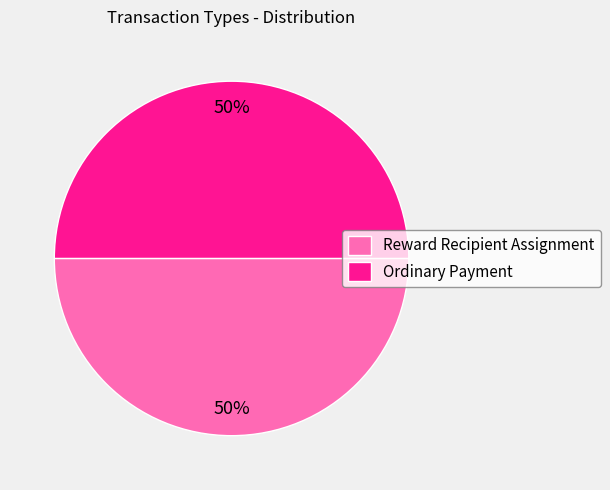

To the nearest percent, what is the difference between the largest and smallest slice percentages?

0%